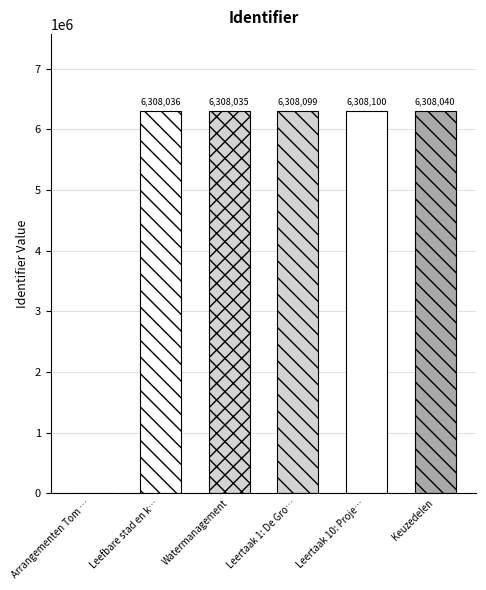

Are the bars horizontal?

No